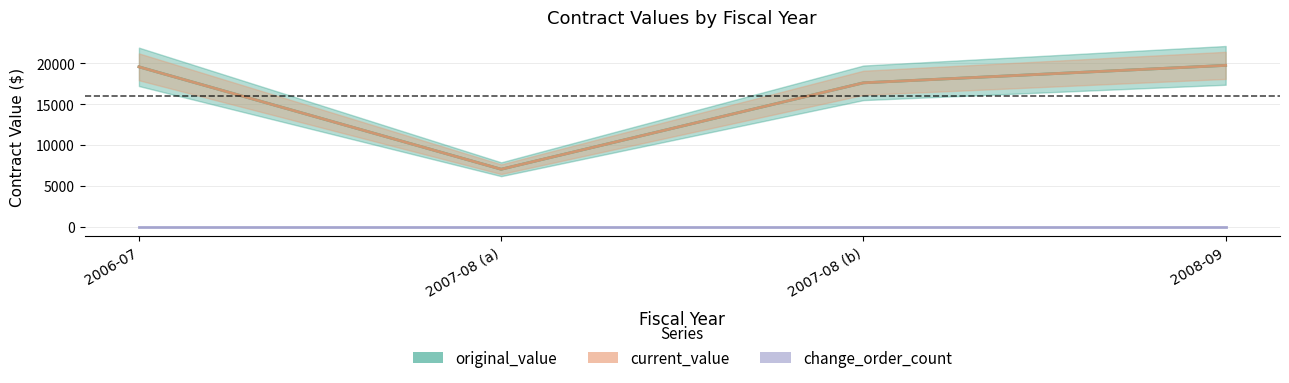

Which label corresponds to the smallest value in the chart?

2006-07